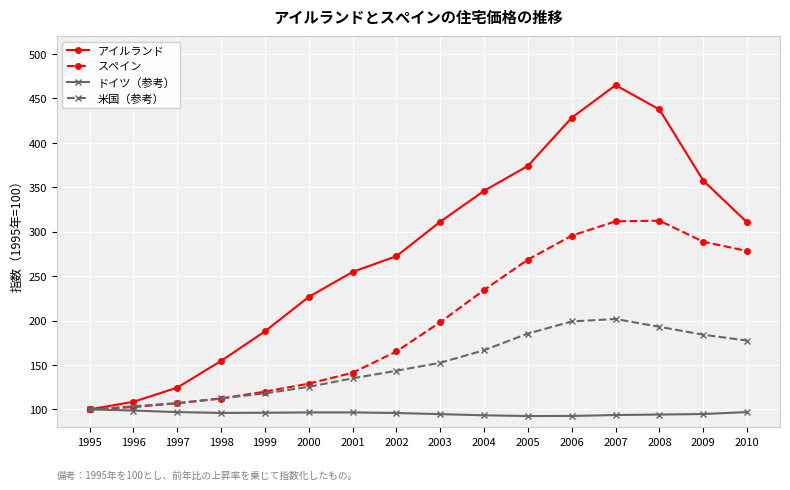

What is the minimum value shown in the chart?

92.5